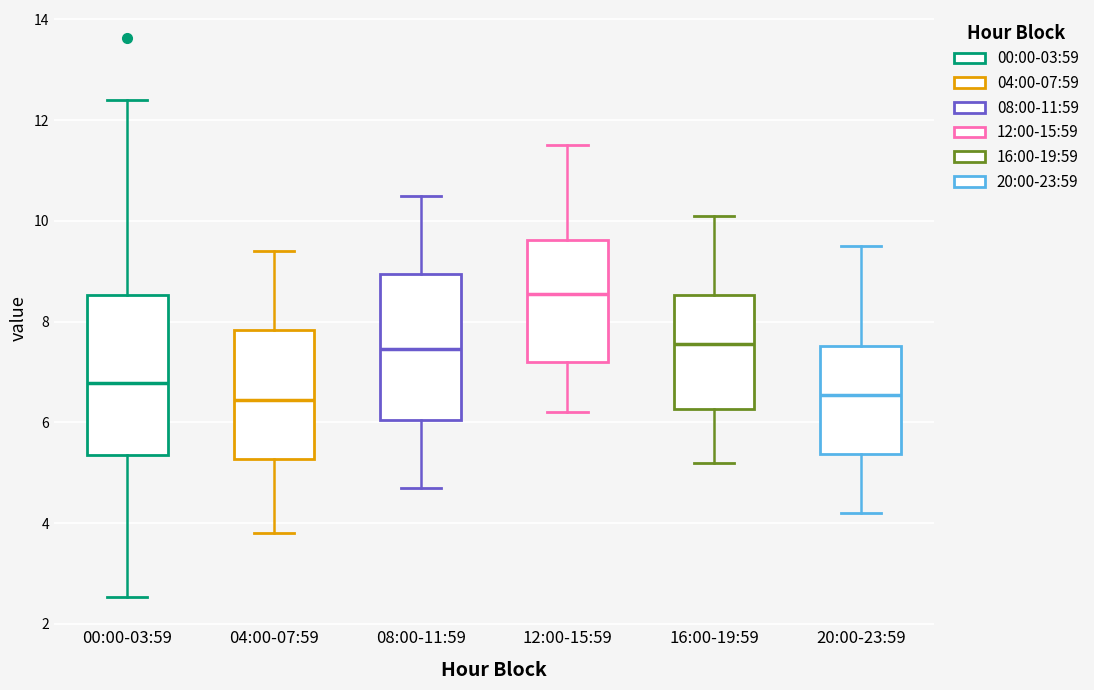

Comparing the boxes themselves (not the whiskers), which one is the tallest?

00:00-03:59